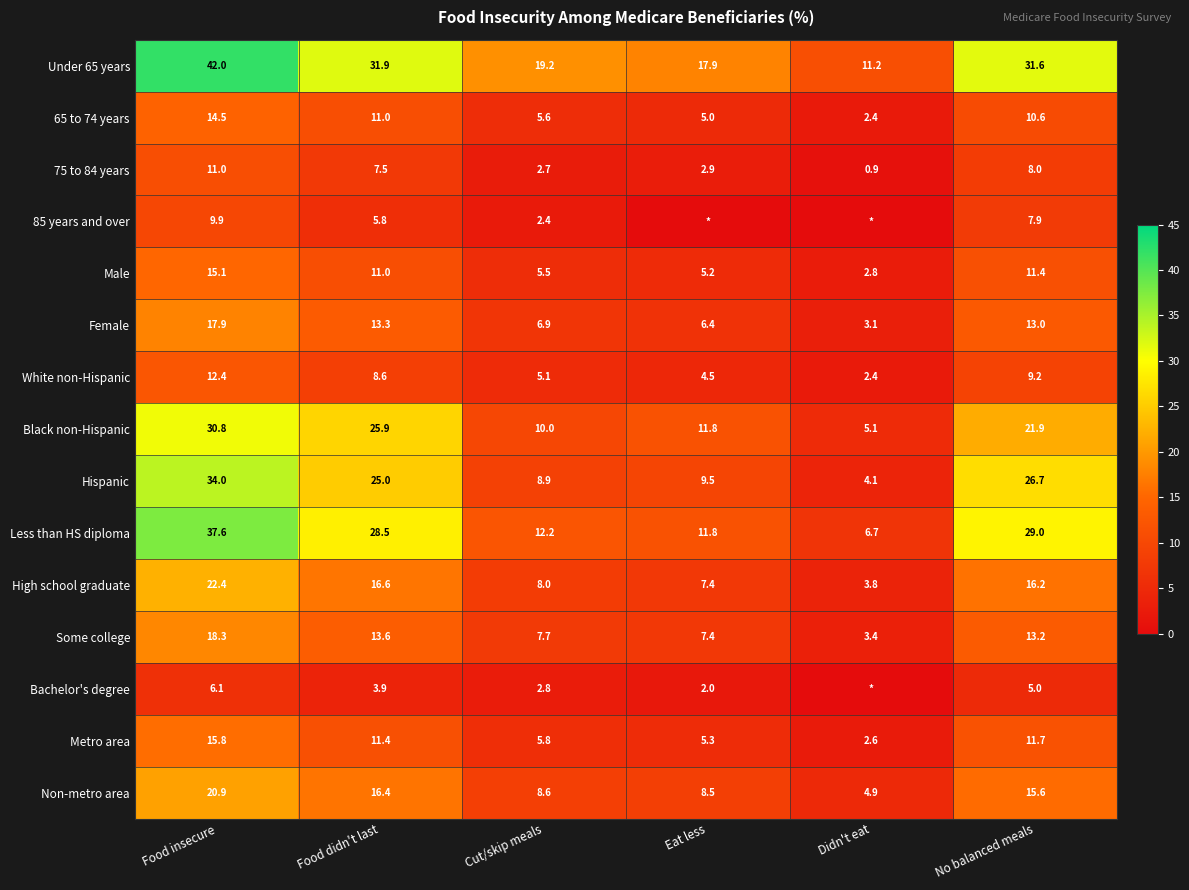

What is the difference between the Non-metro area values at Food didn't last and Eat less?

7.9